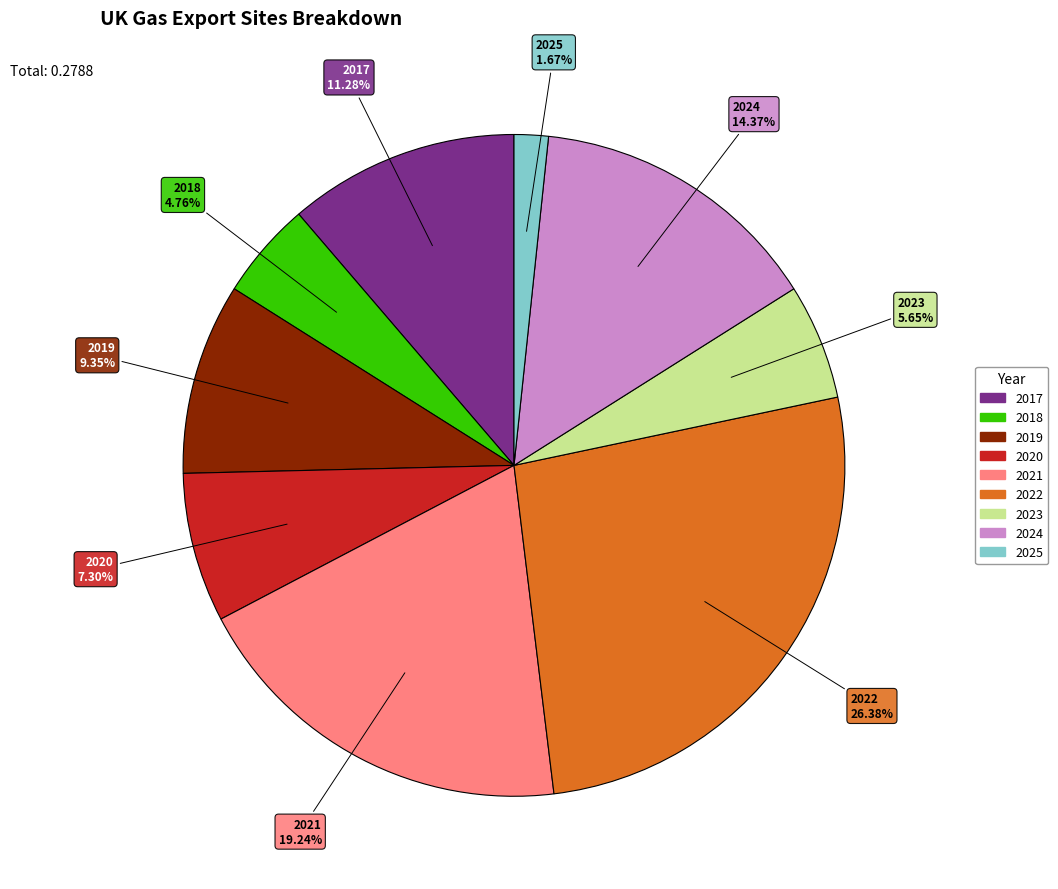

What percentage is NOT represented by 2018?

95.2%